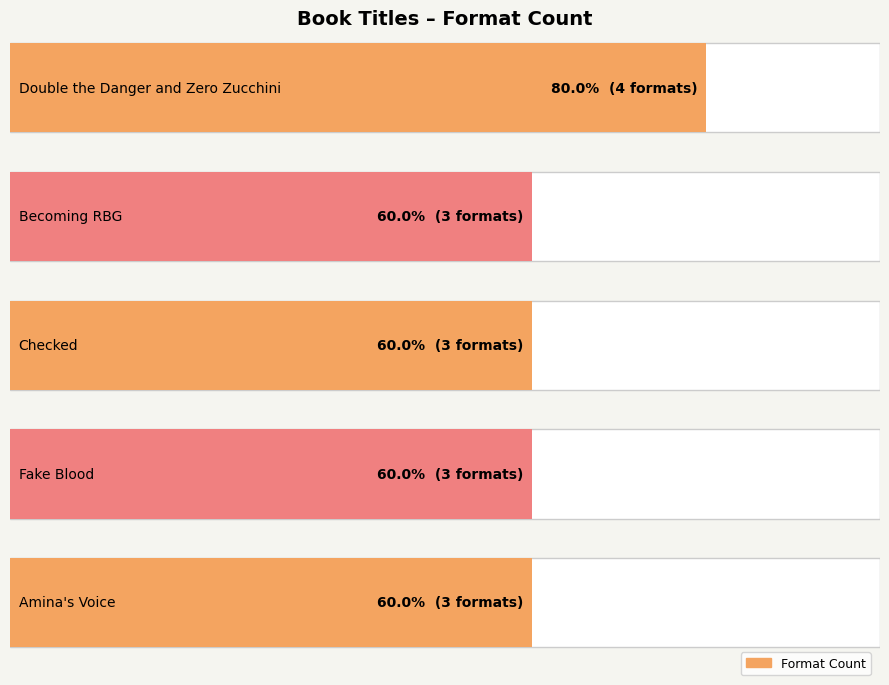

What is the sum of all values?

16